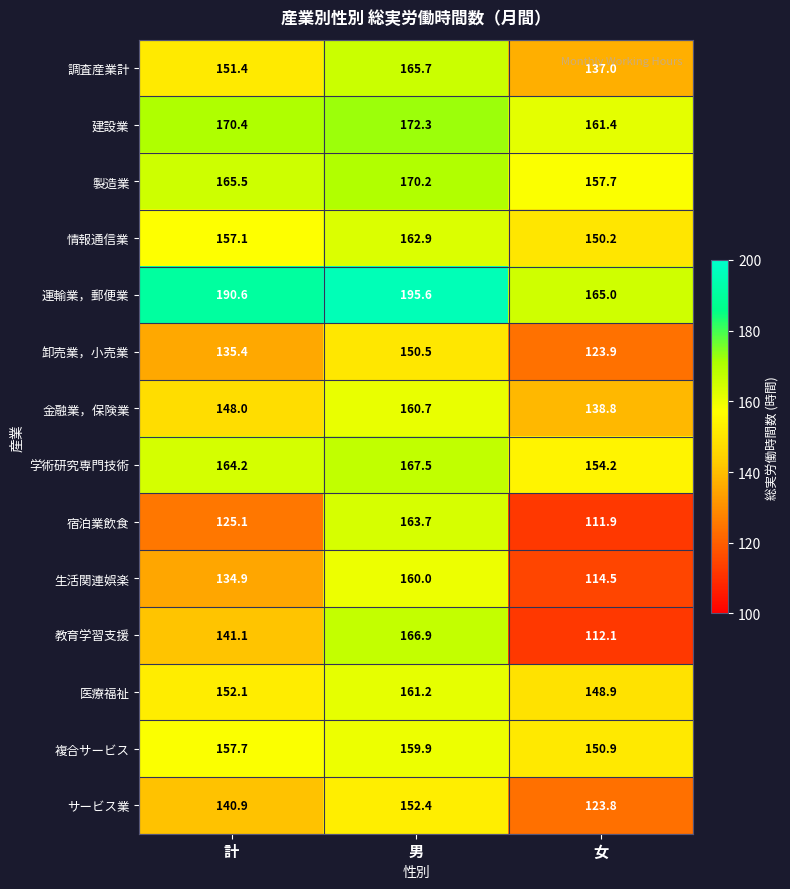

What is the average value of the 建設業 series?

168.0